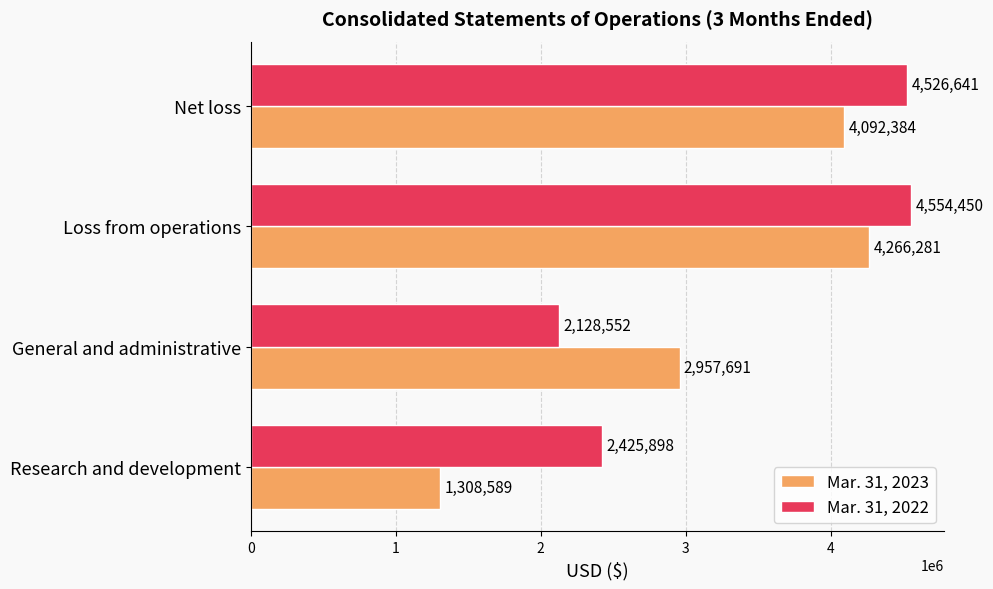

What is the total value across all series at Research and development?

3734487